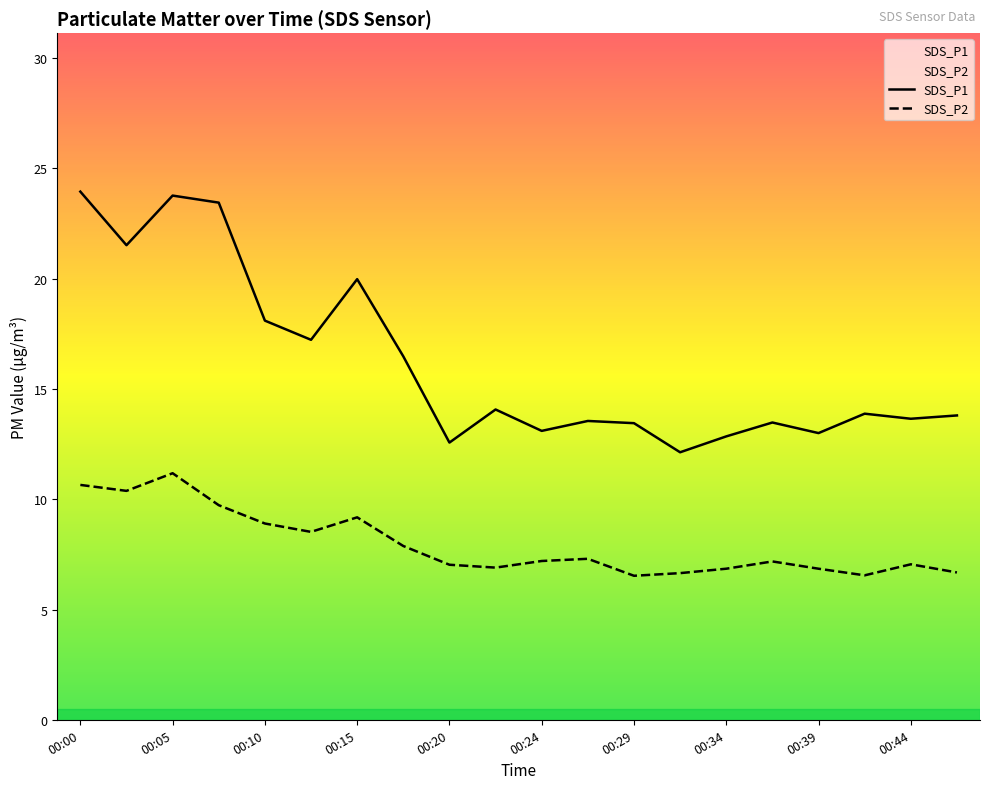

What are all the series names shown in the legend?

SDS_P1, SDS_P2